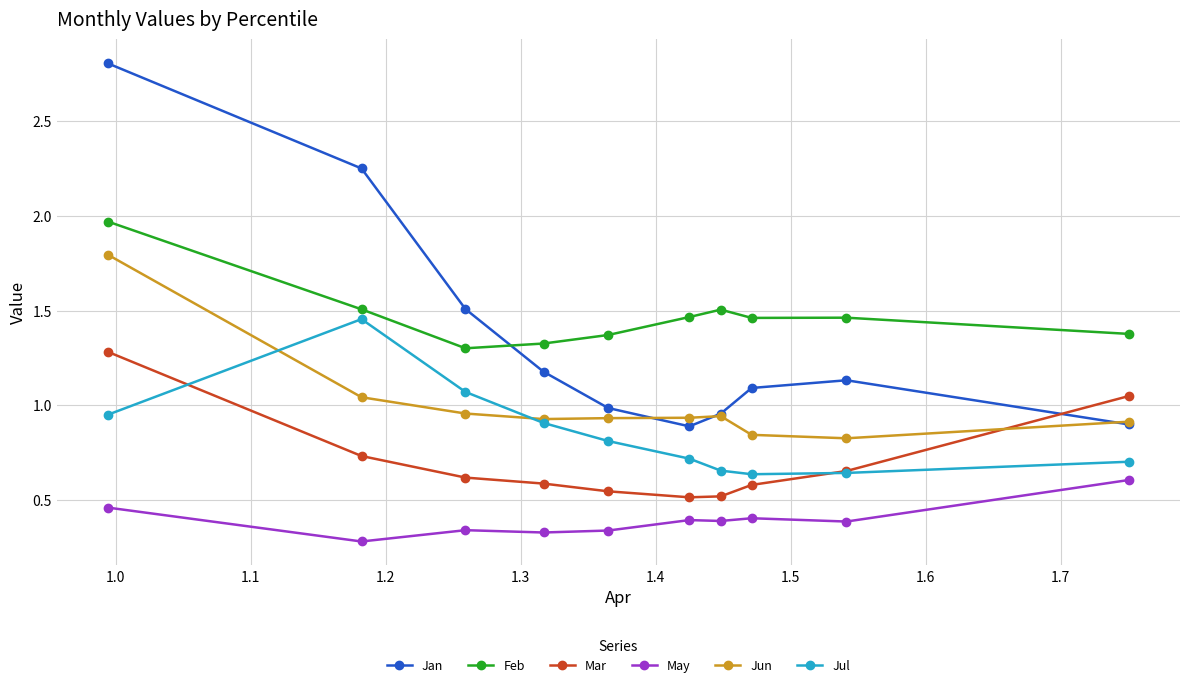

True or false: Feb and May cross at least once.

False